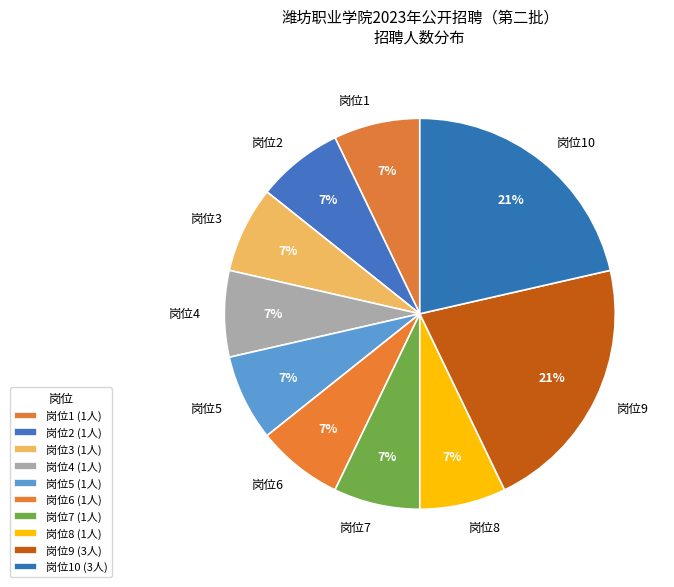

Count the number of slices in the pie.

10